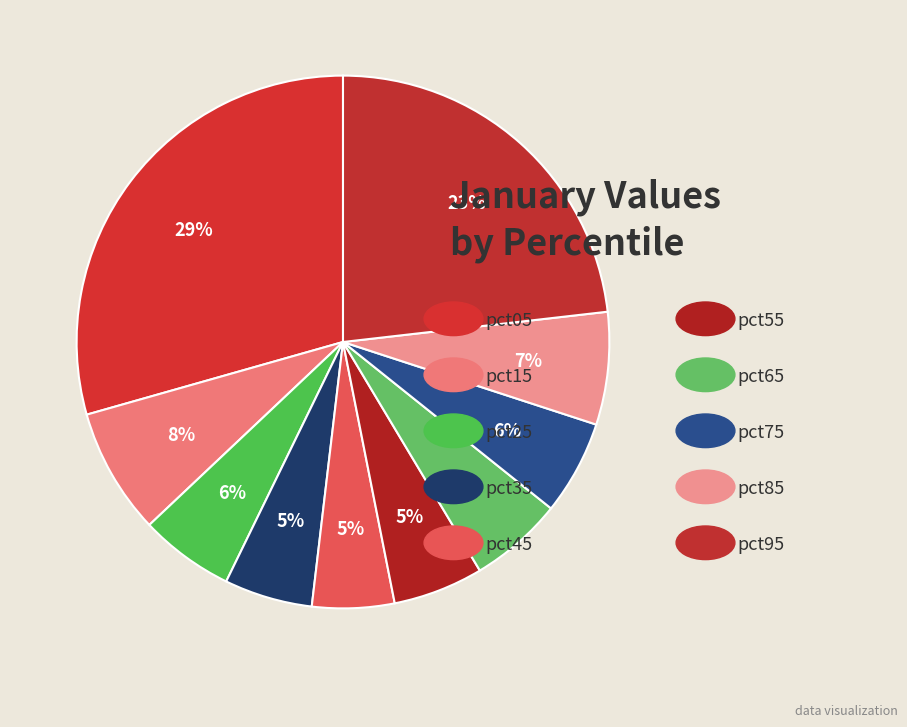

What is the smallest slice in the pie chart?

pct45